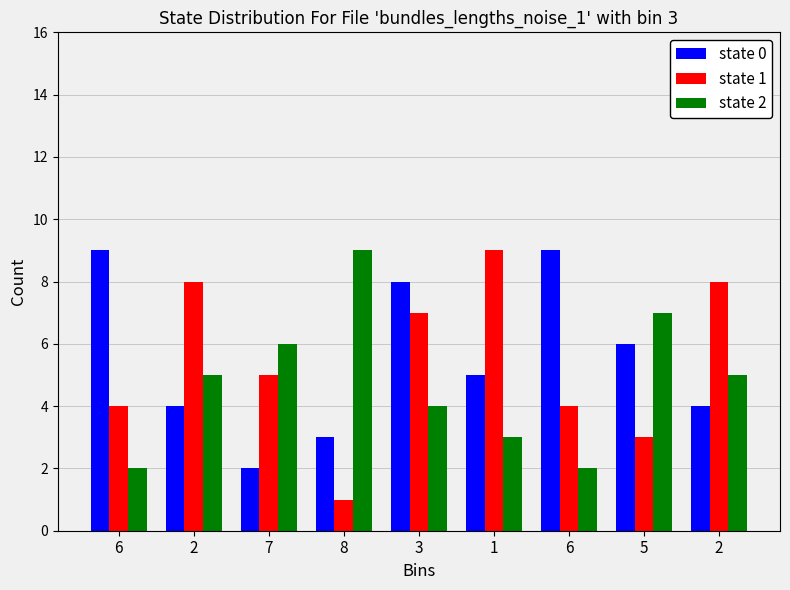

Count the number of data series in this chart.

3